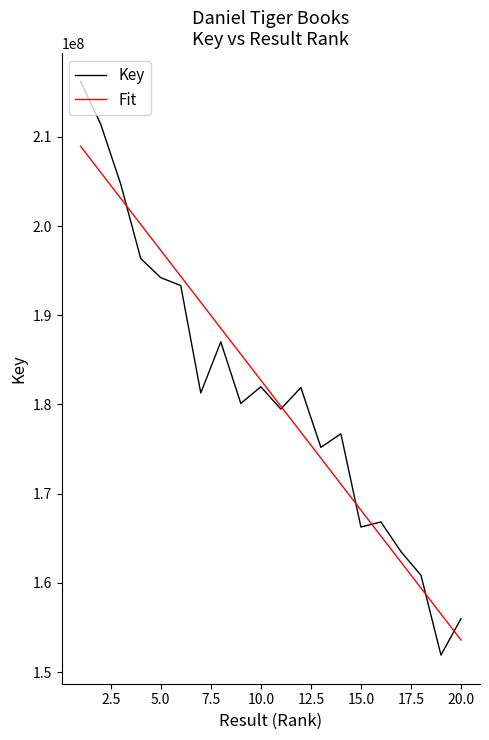

Which series has the widest spread of values?

Key